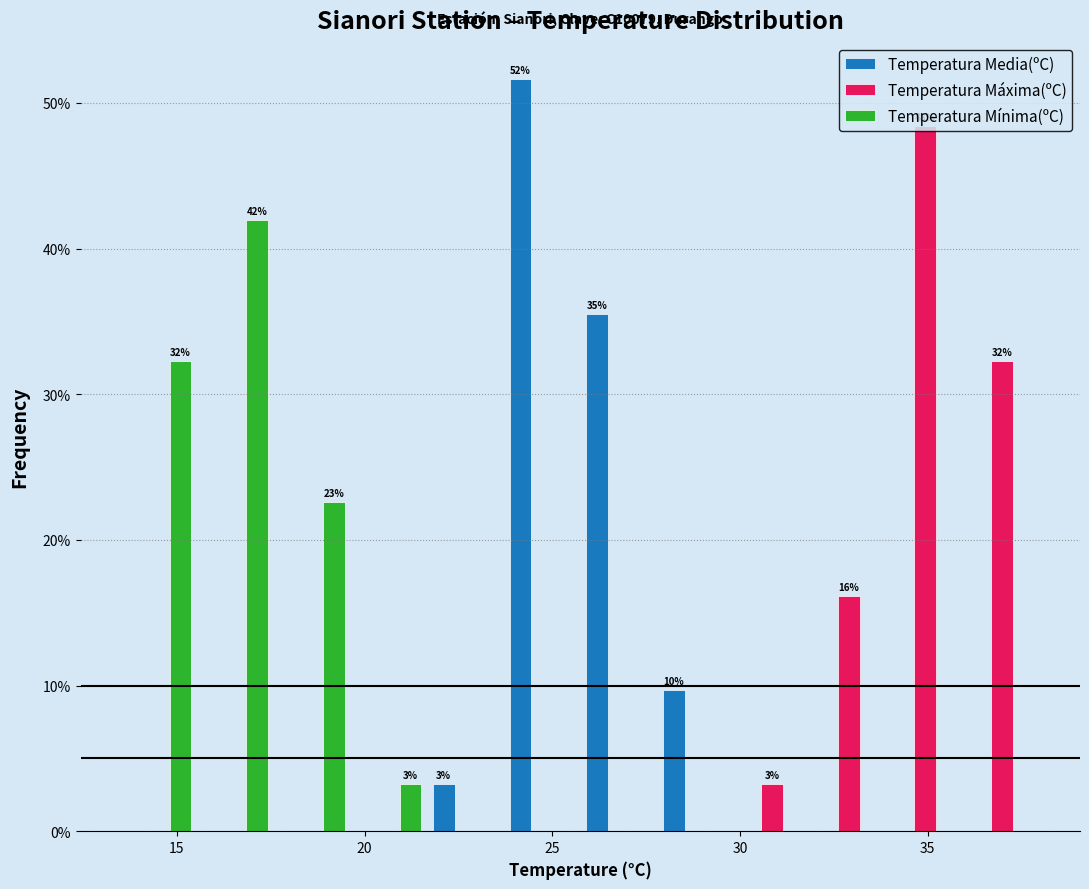

In the Temperatura Mínima(ºC) series, which range on the x-axis has the tallest bar?

15.5 to 17.5